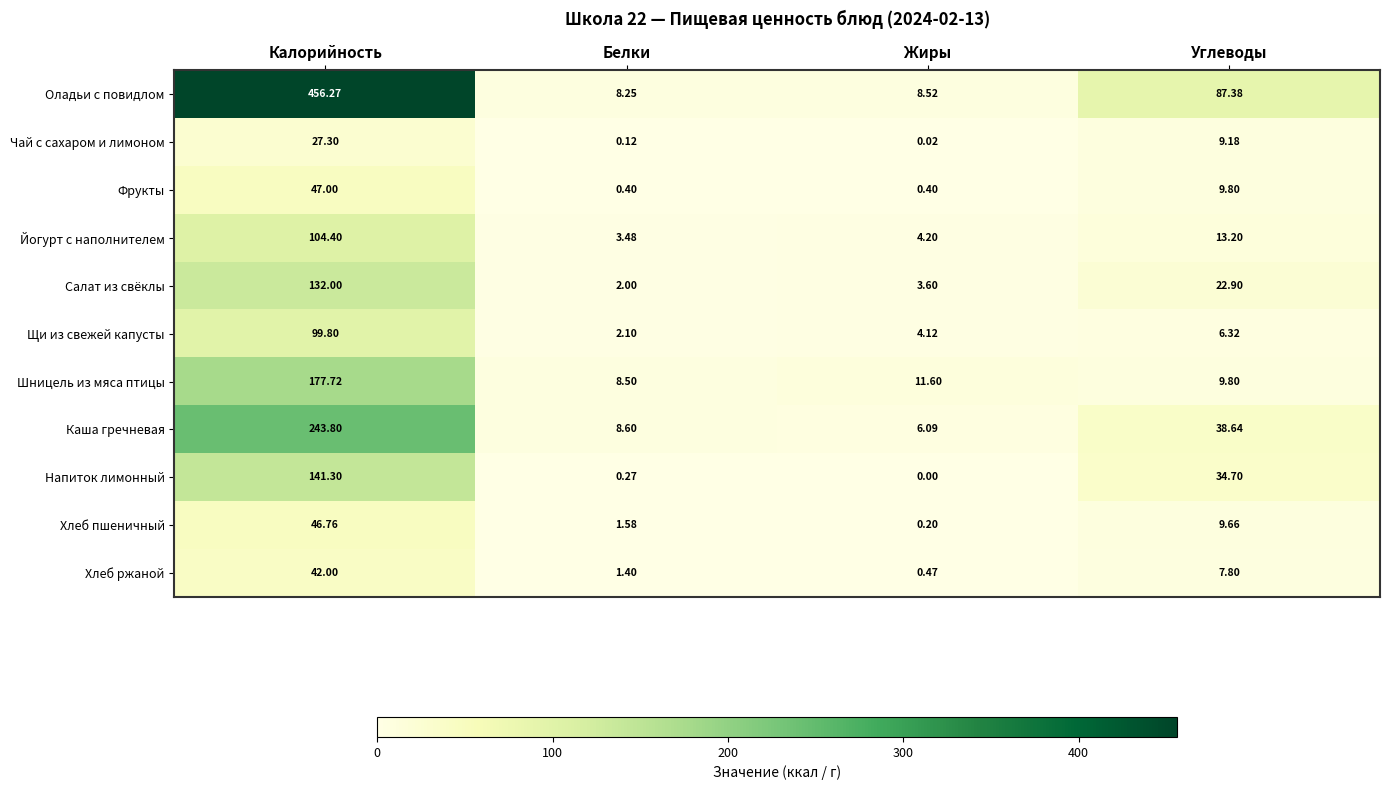

Where is Оладьи с повидлом nearest to the value 232?

Углеводы